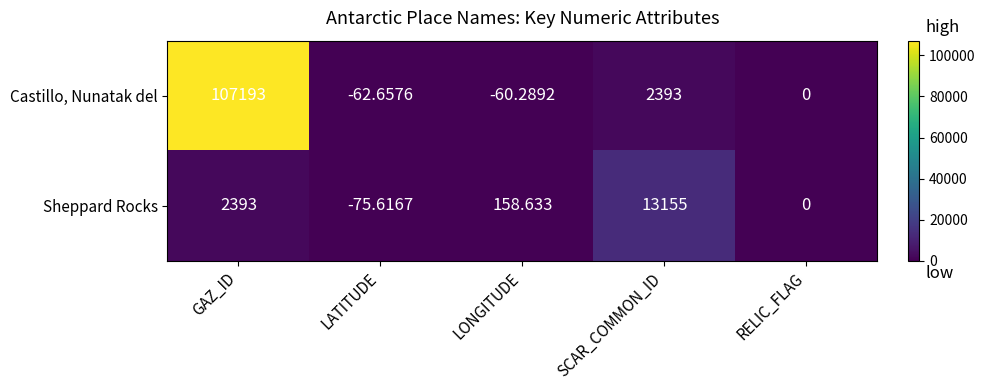

At which category is the sum across all series the highest?

GAZ_ID